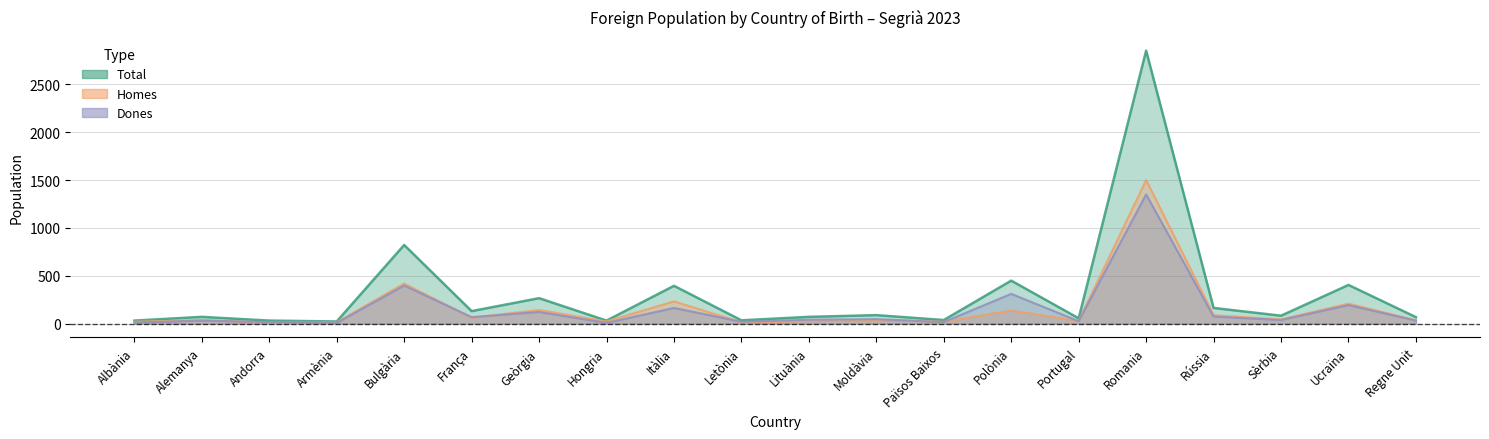

Where is the first local maximum for Dones?

Alemanya